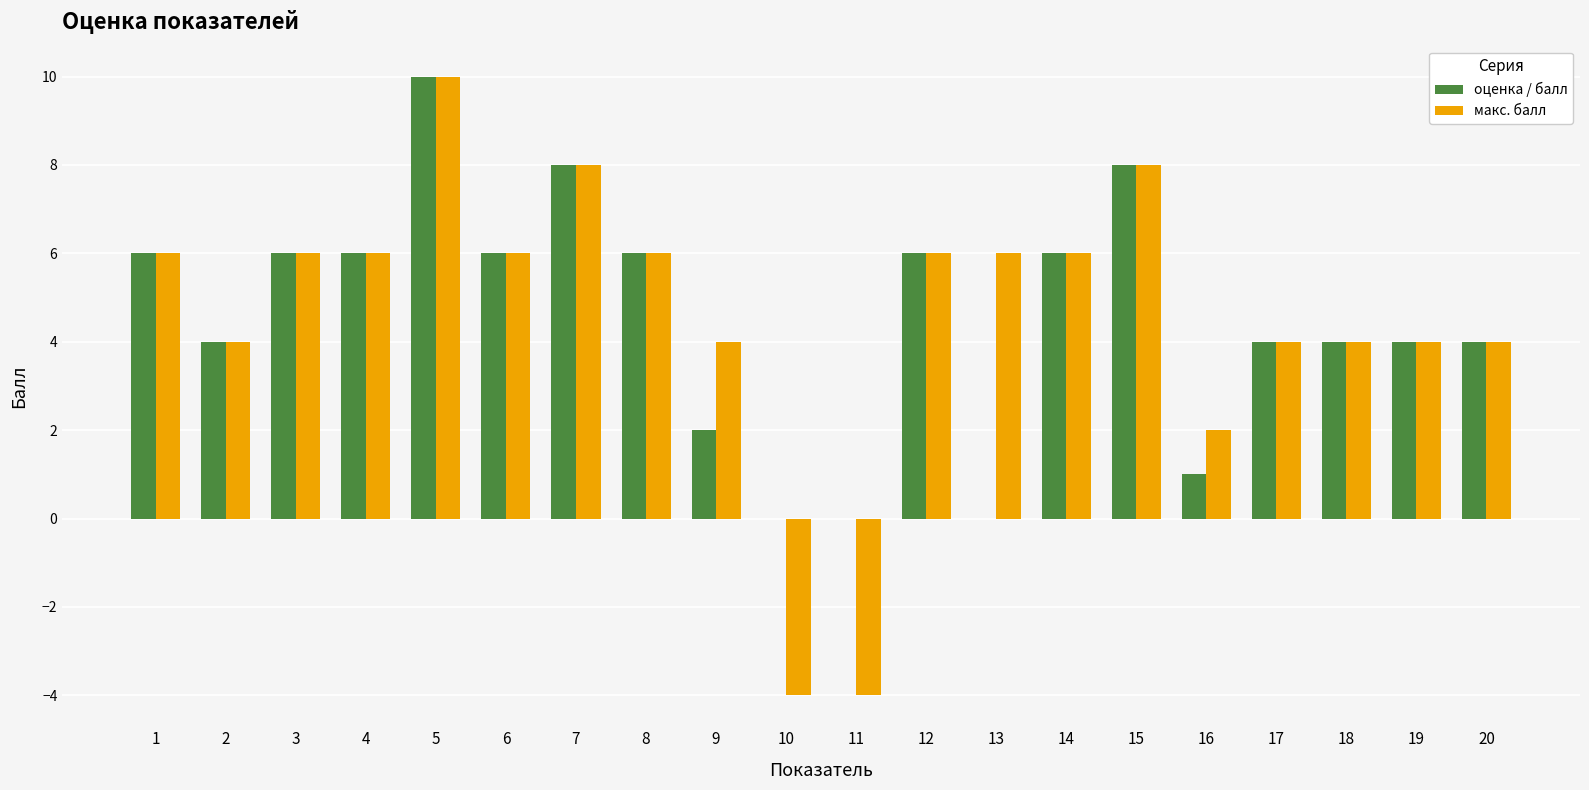

At which category is the sum across all series the highest?

5